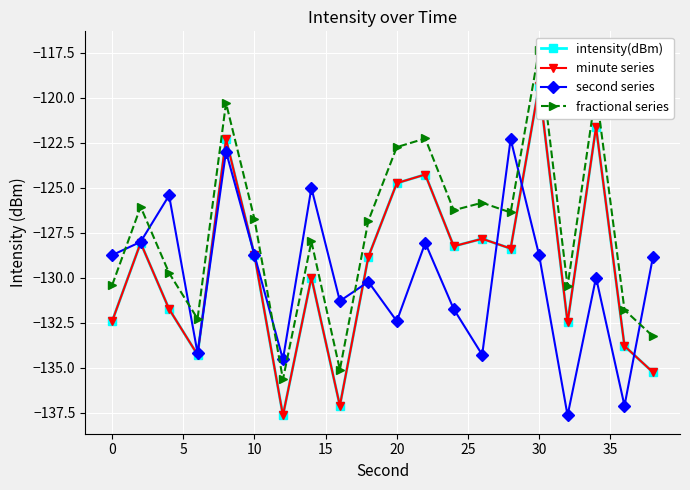

What is the lowest value of the second series series?

-137.6